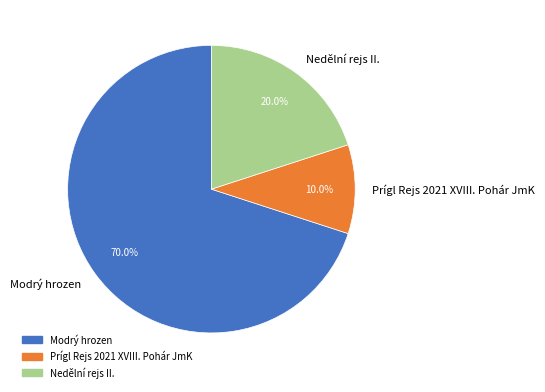

Which category has the biggest portion of the pie?

Modrý hrozen